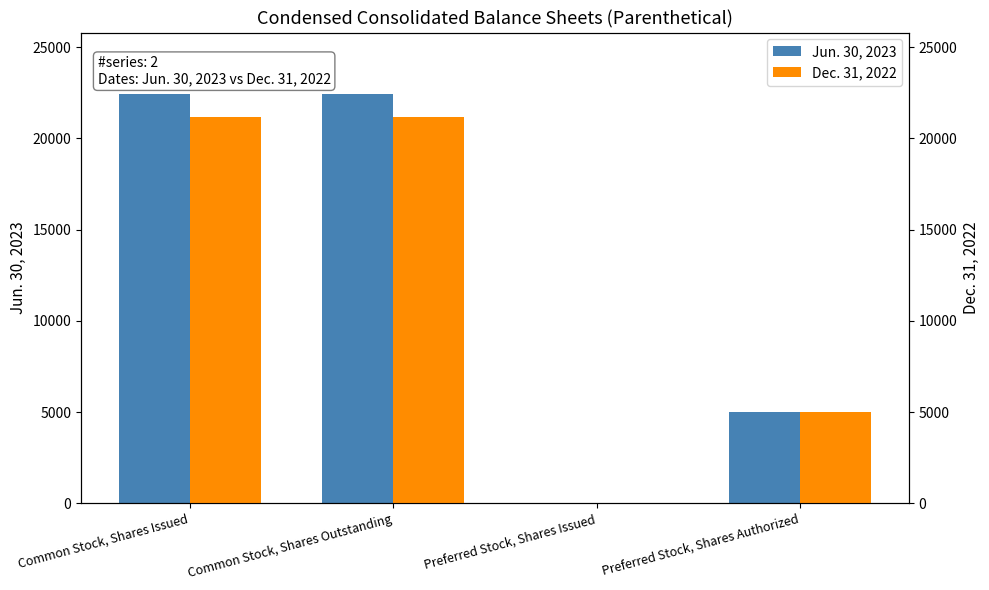

Between Preferred Stock, Shares Issued and Common Stock, Shares Outstanding, which is larger?

Common Stock, Shares Outstanding